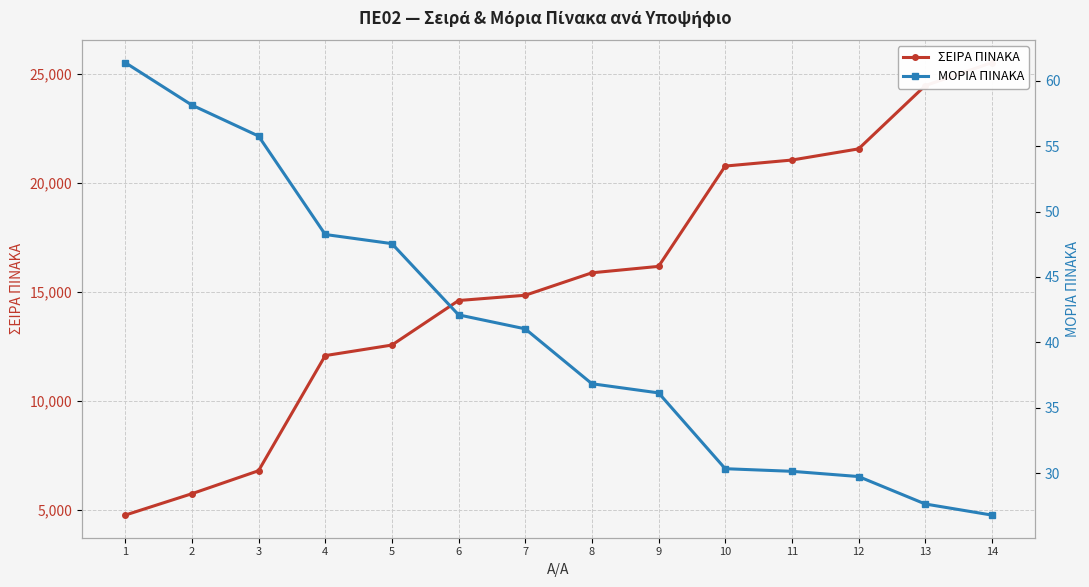

What is the sum of all ΣΕΙΡΑ ΠΙΝΑΚΑ values?

216672.0